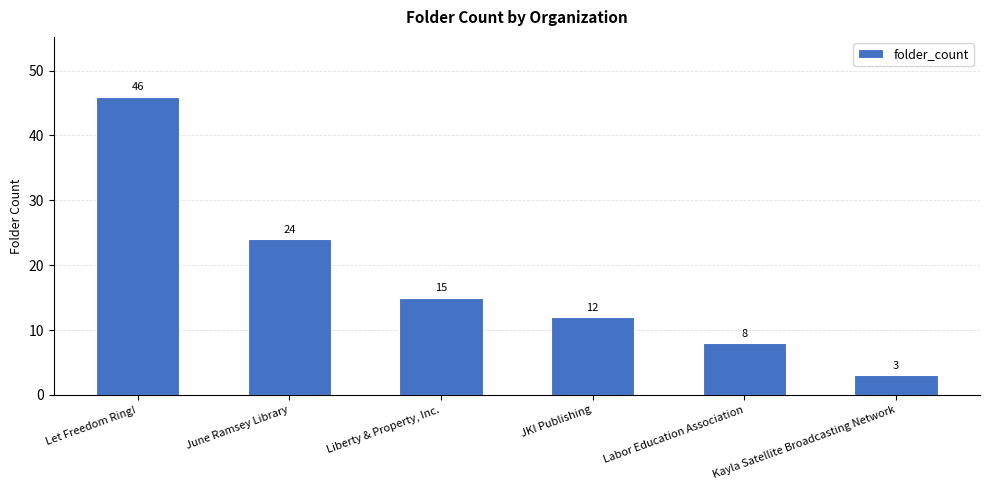

Reading right to left, what are all the values shown in this chart?

Kayla Satellite Broadcasting Network=3	Labor Education Association=8	JKI Publishing=12	Liberty & Property, Inc.=15	June Ramsey Library=24	Let Freedom Ring!=46